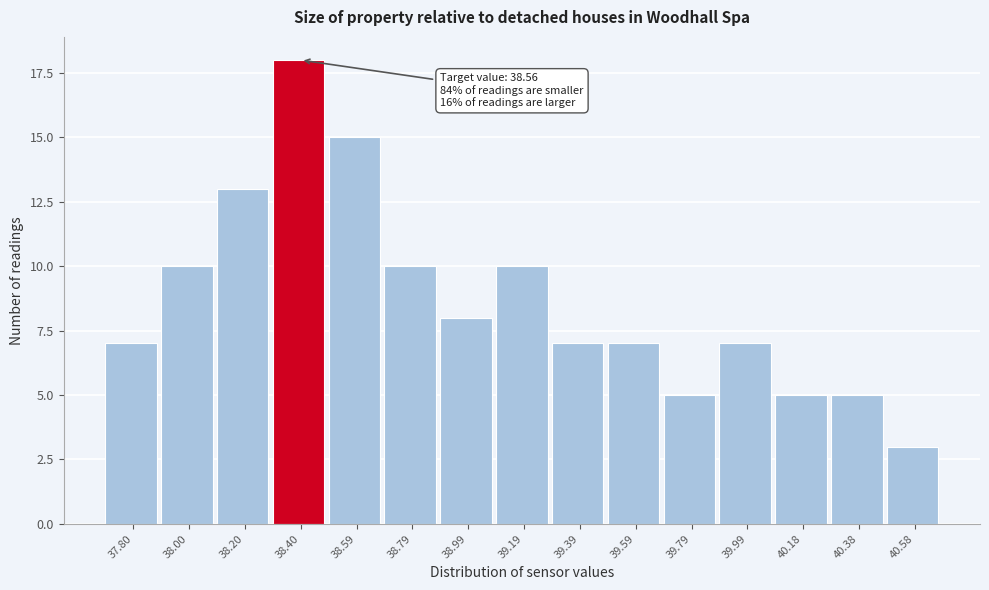

Reading right to left, transcribe all the data shown in this chart.

40.58=3	40.38=5	40.18=5	39.99=7	39.79=5	39.59=7	39.39=7	39.19=10	38.99=8	38.79=10	38.59=15	38.40=18	38.20=13	38.00=10	37.80=7